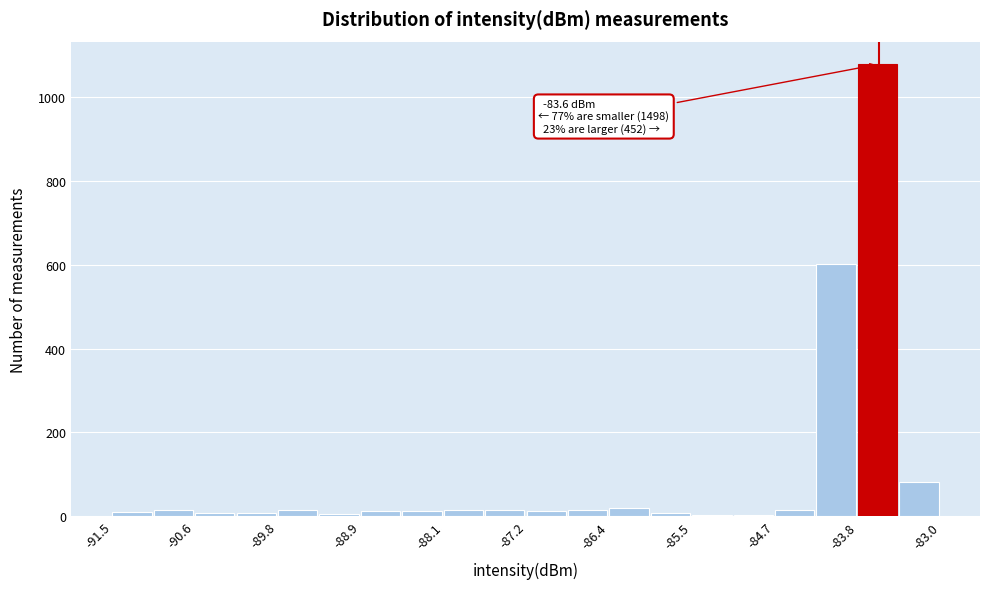

Which range on the x-axis has the tallest bar?

-83.8 to -83.4